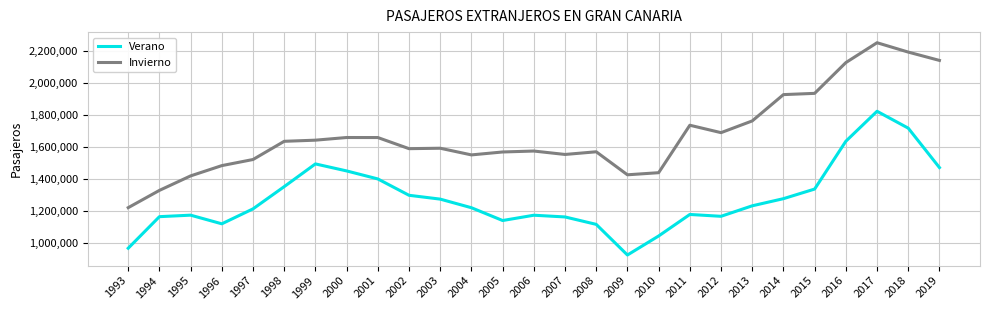

Rank the series at 2012 from lowest to highest value.

Verano, Invierno